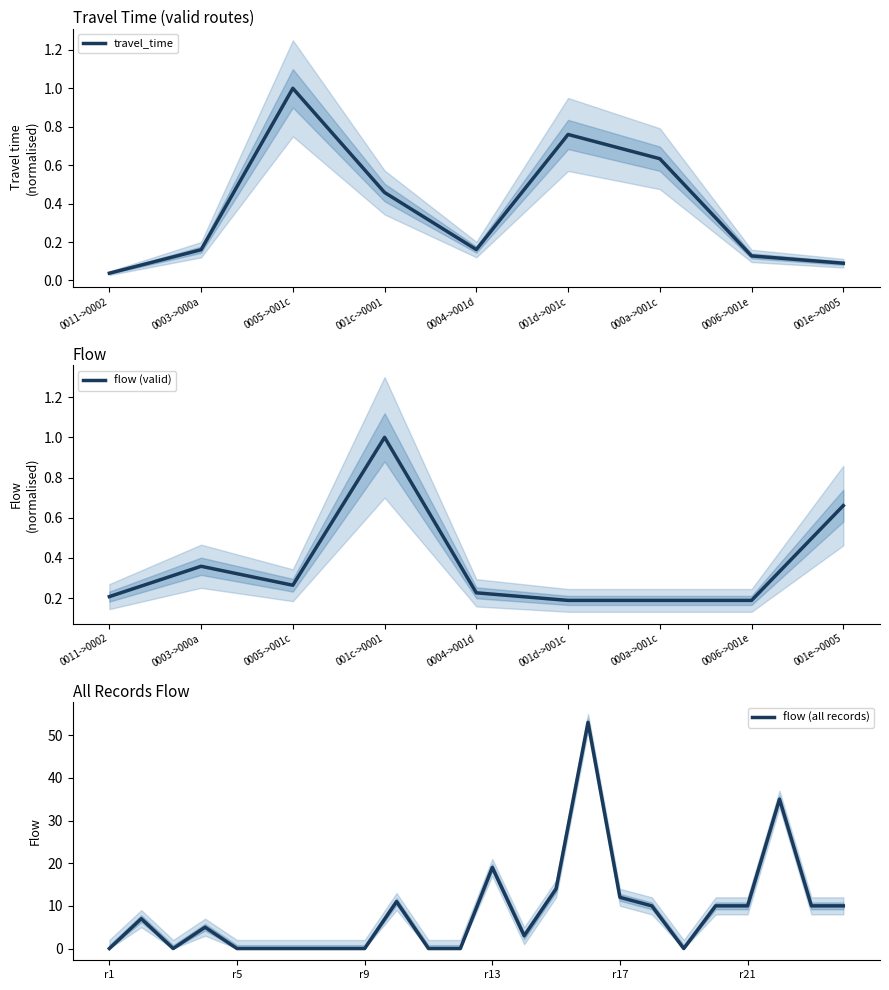

What is the value of the 10th point from the left?

11